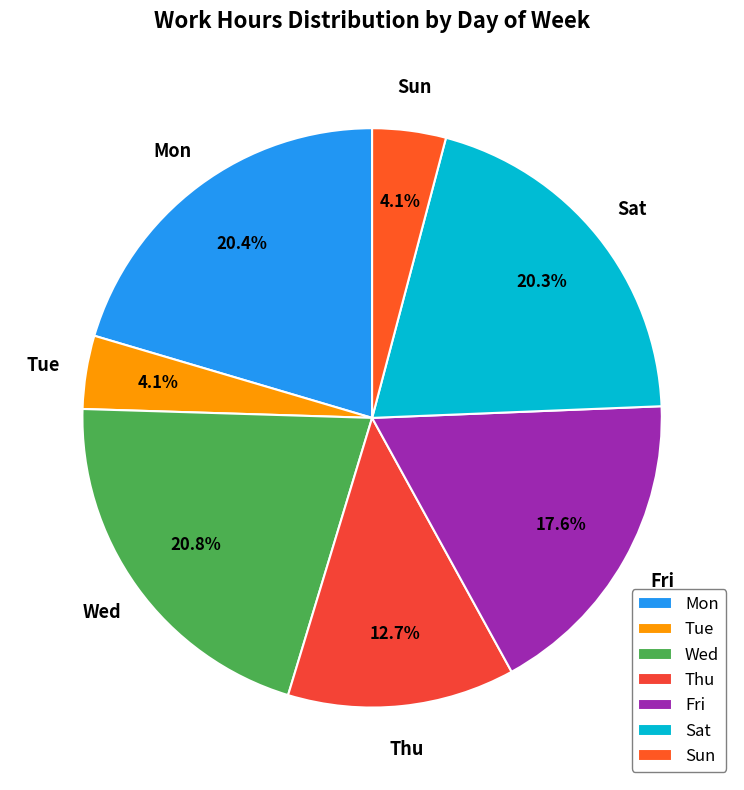

What percentage do Sat and Fri together represent?

37.9%